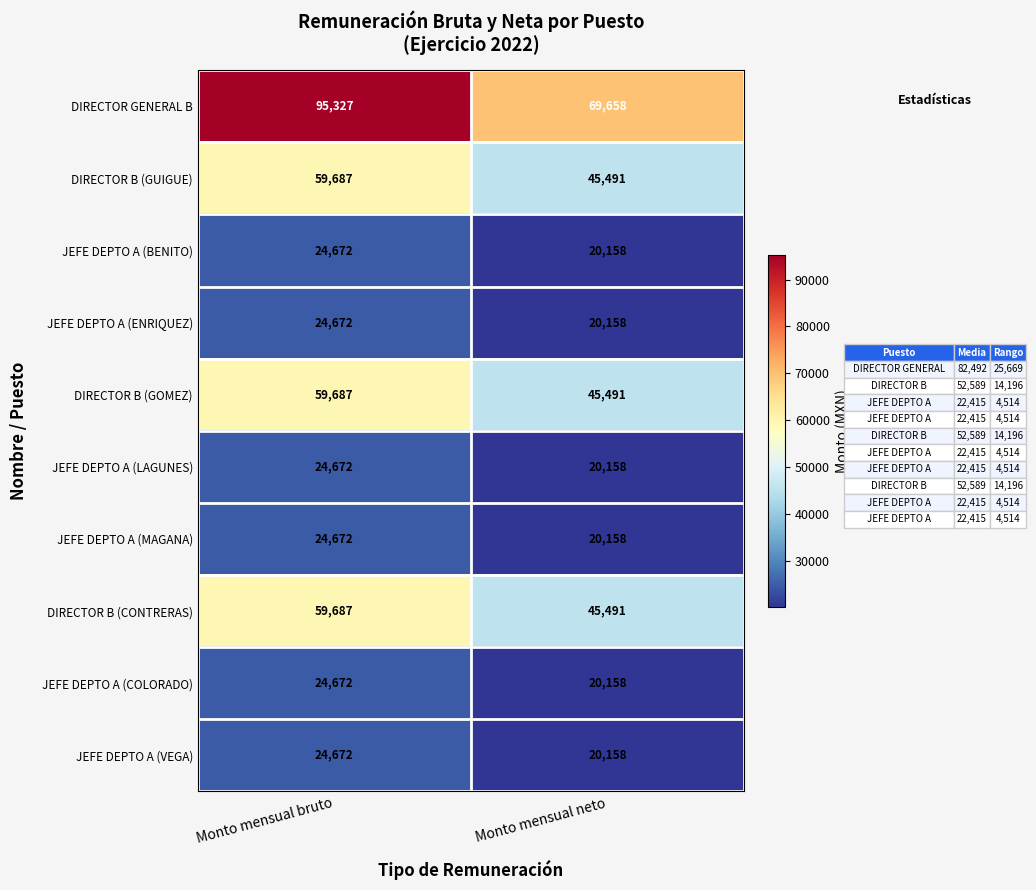

List the labels in order of DIRECTOR B (GOMEZ) value, largest first.

Monto mensual bruto, Monto mensual neto